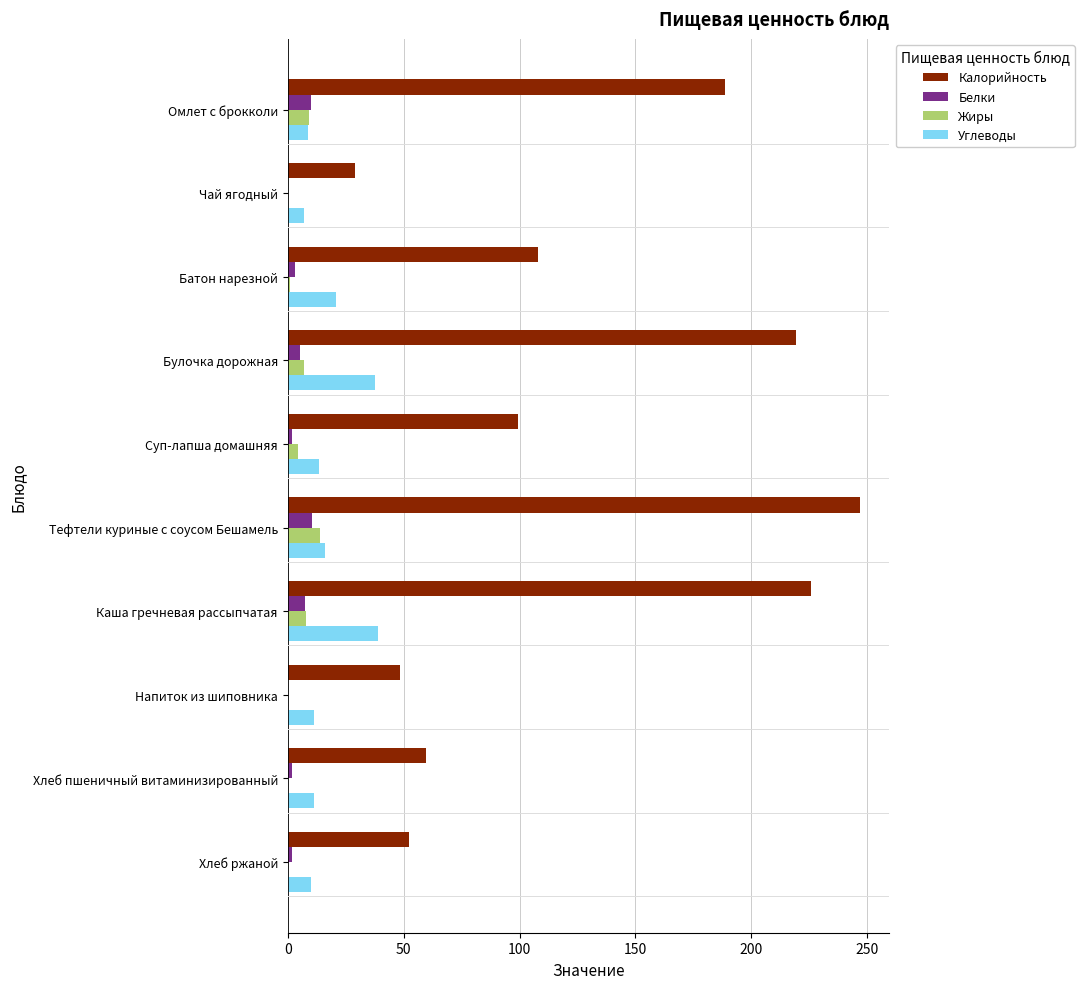

Is it true that Углеводы equals 11.5 at Напиток из шиповника?

True